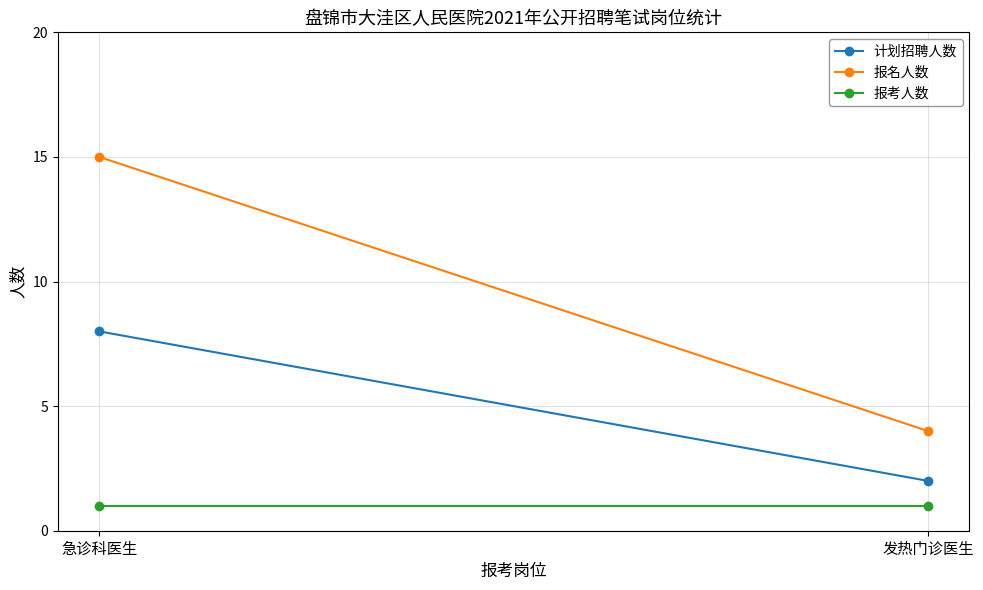

Rank the series by their maximum value, from highest to lowest.

报名人数, 计划招聘人数, 报考人数